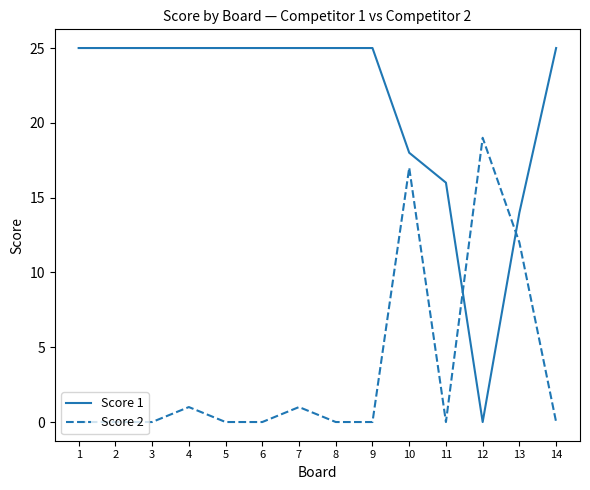

At how many categories does at least one series exceed 24?

10